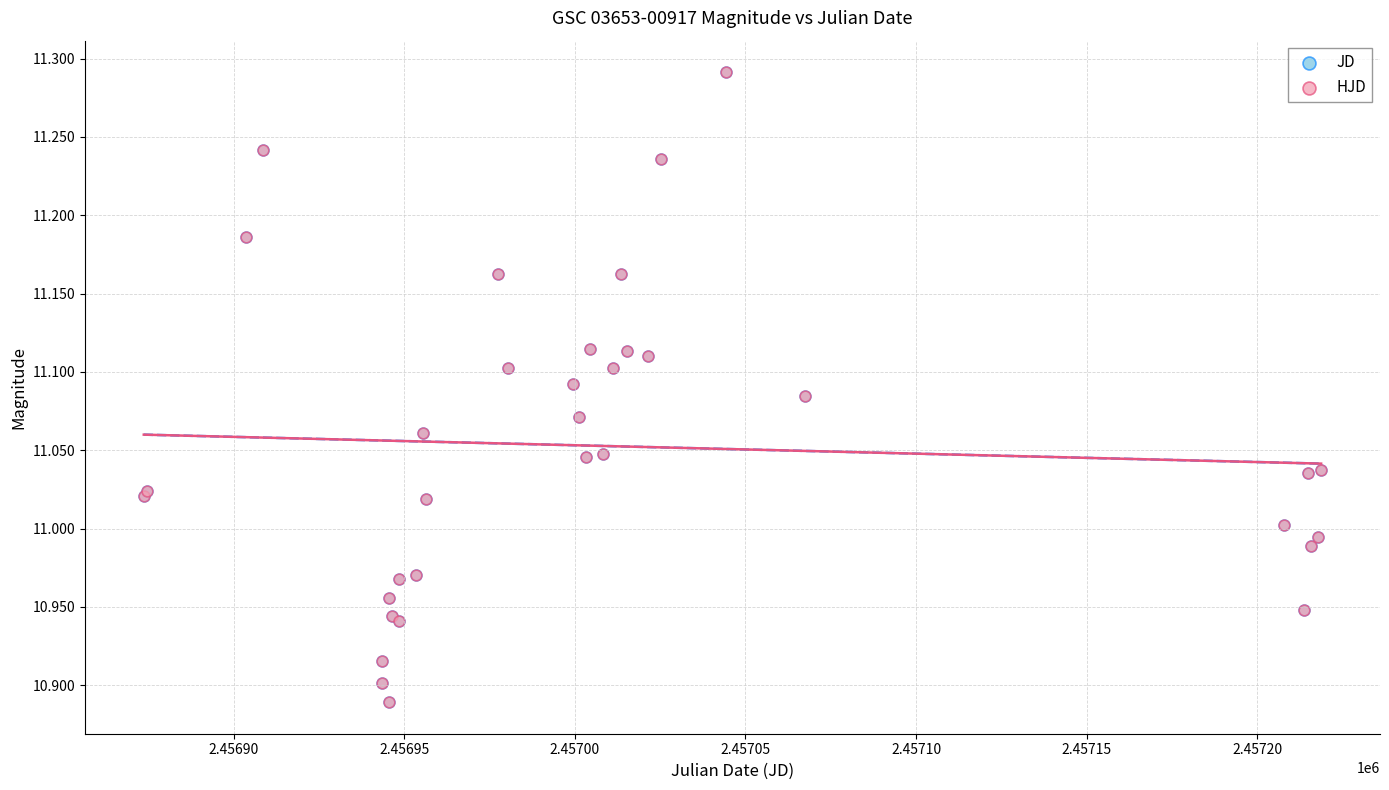

What are all the series names shown in the legend?

JD, HJD